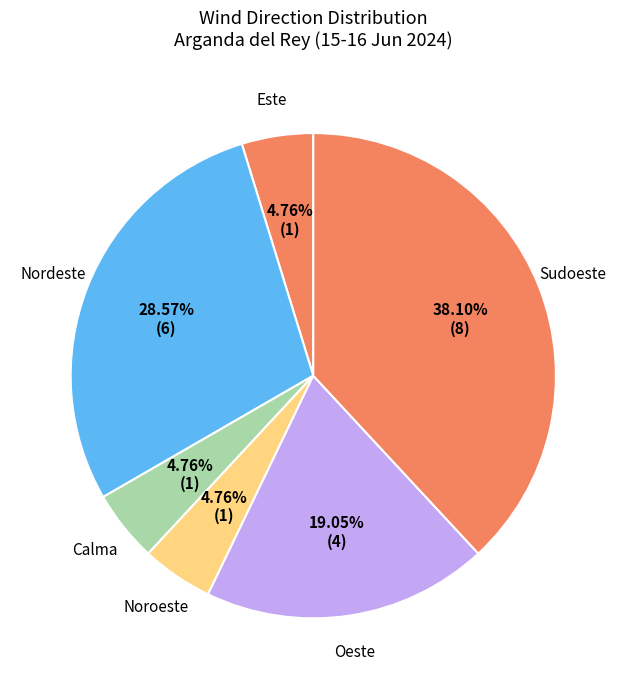

Is Nordeste the majority of the pie?

No